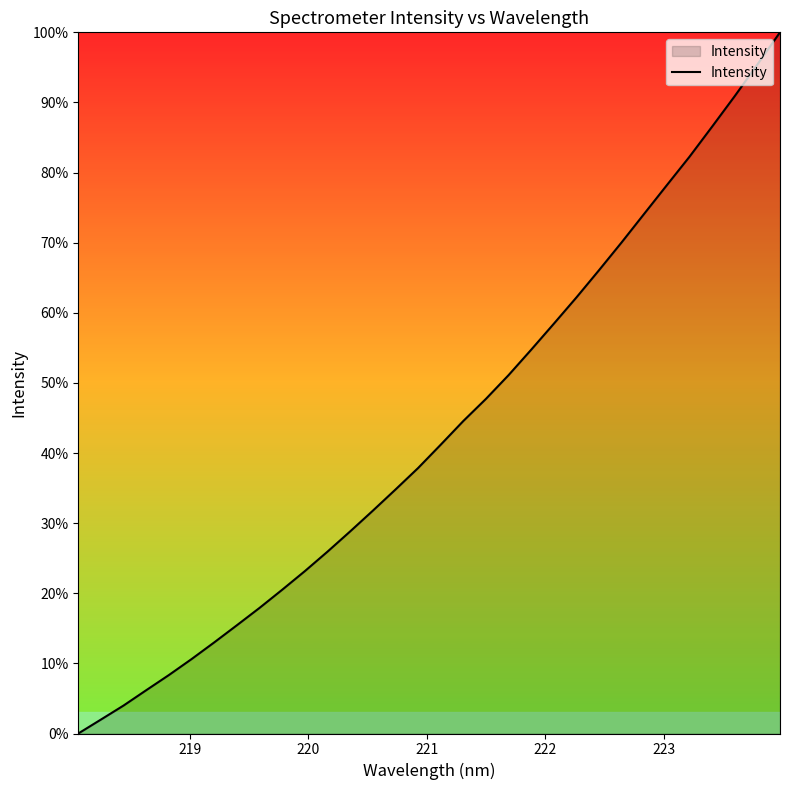

What is the greatest value displayed?

100.0